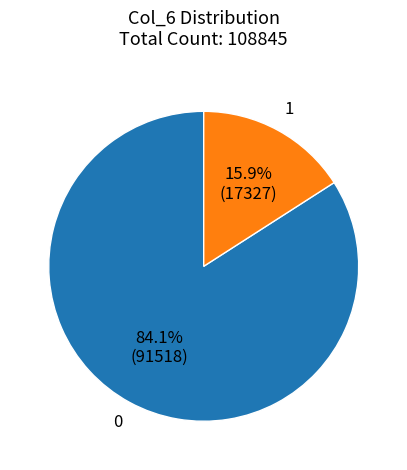

How many slices are in this pie chart?

2